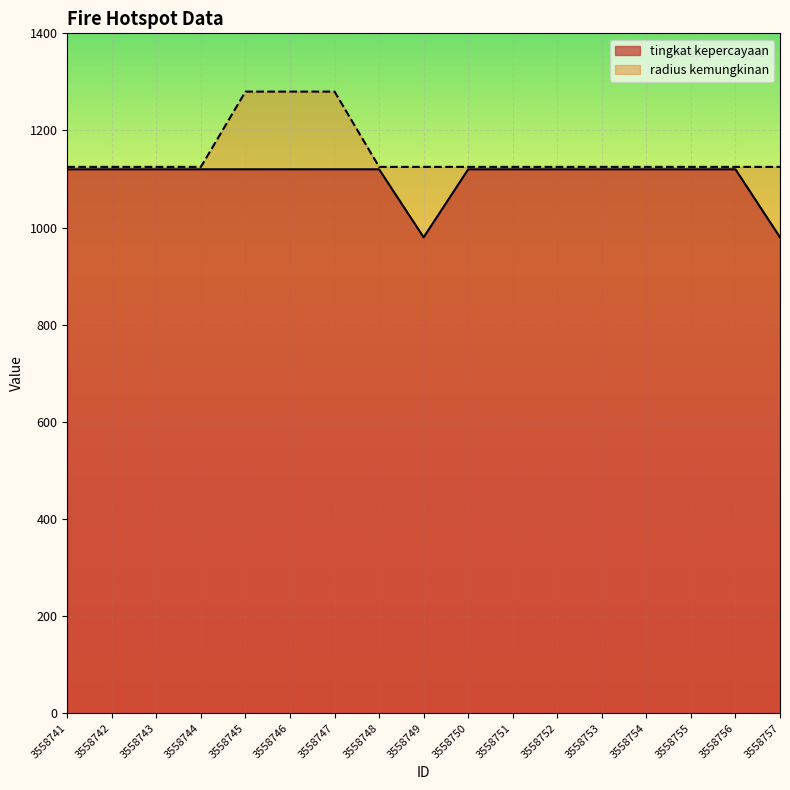

Which series has the largest total across all categories?

radius kemungkinan